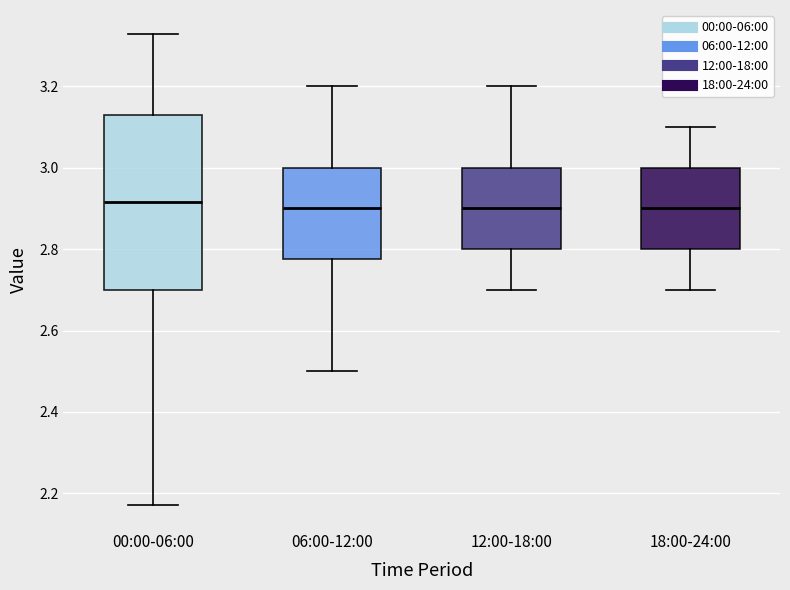

Which box is the tallest, from its lower edge to its upper edge?

00:00-06:00